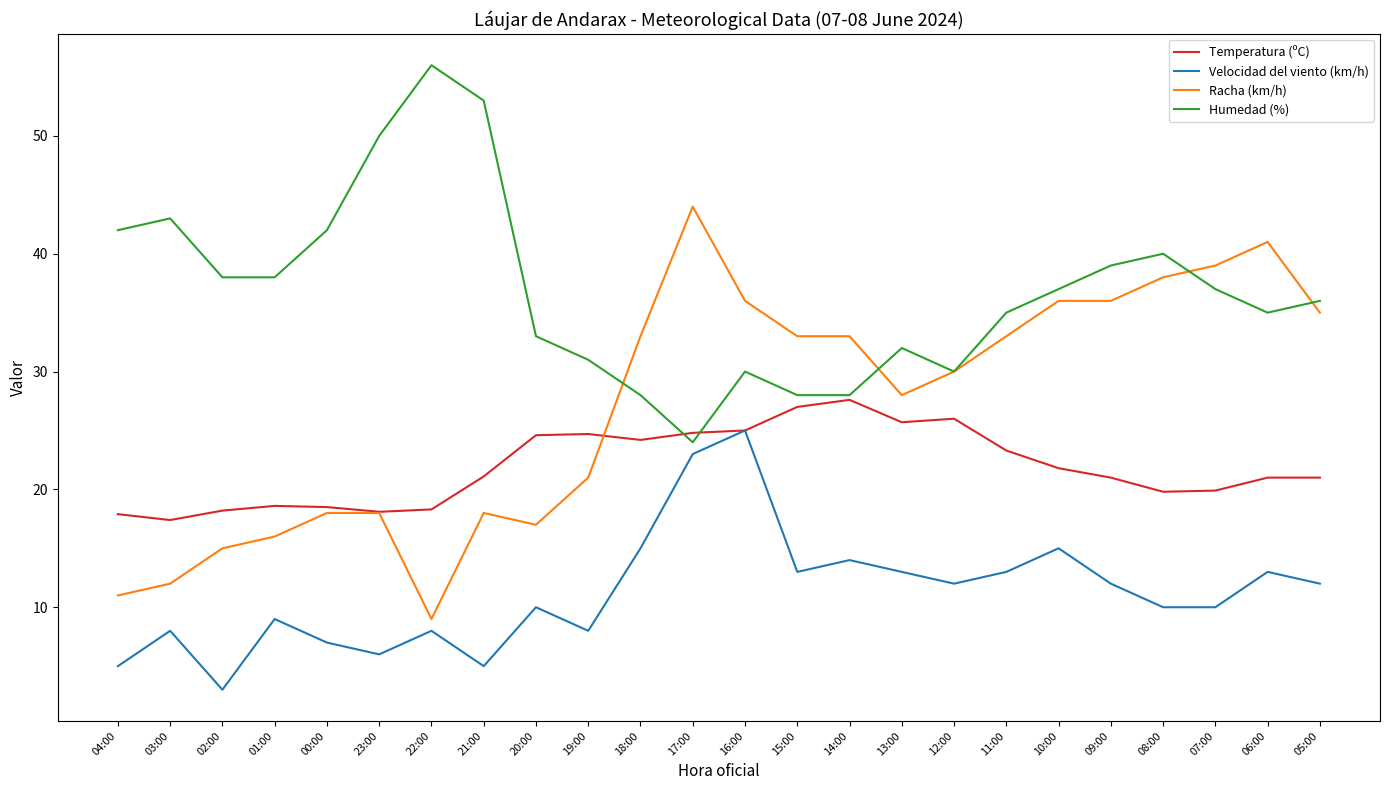

Between 00:00 and 14:00, which series saw the biggest shift?

Racha (km/h)